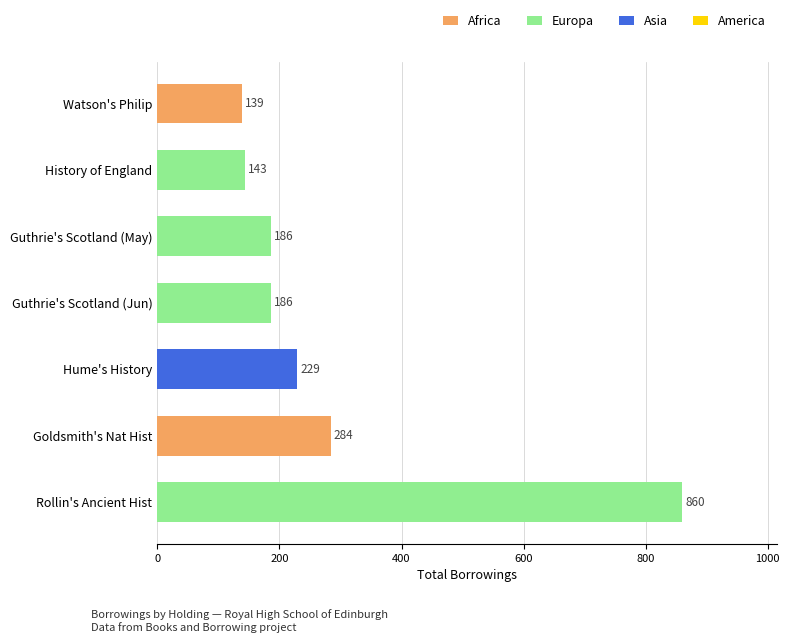

What is the greatest value displayed?

860